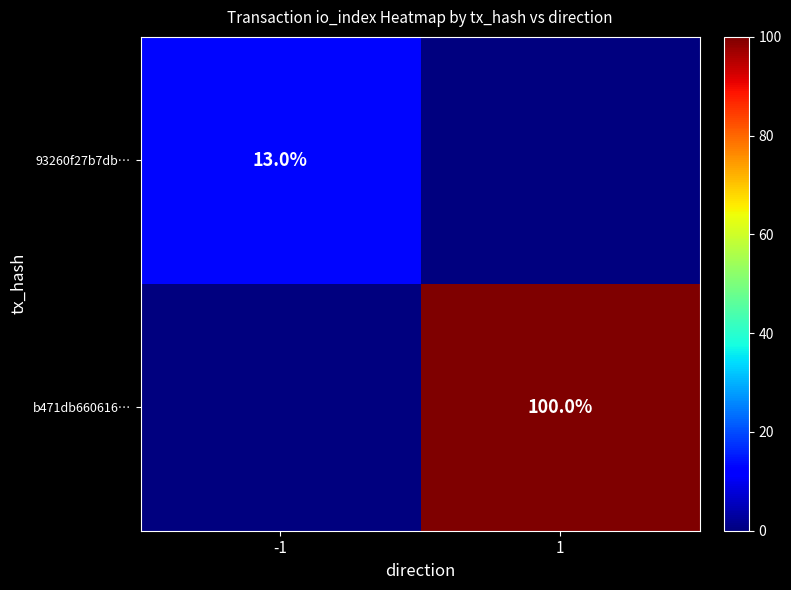

The b471db660616… series shows 100 at 1. True or false?

True